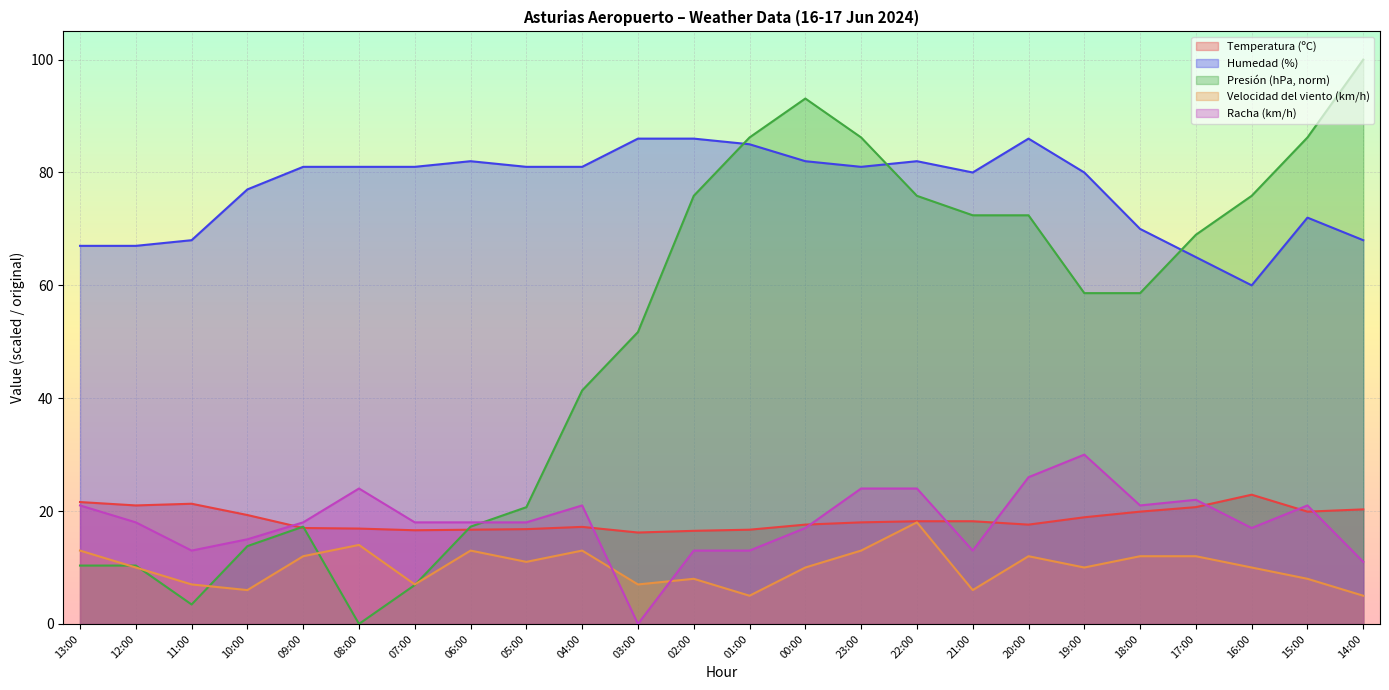

True or false: Temperatura (ºC) has more than 0 interior local peaks.

True